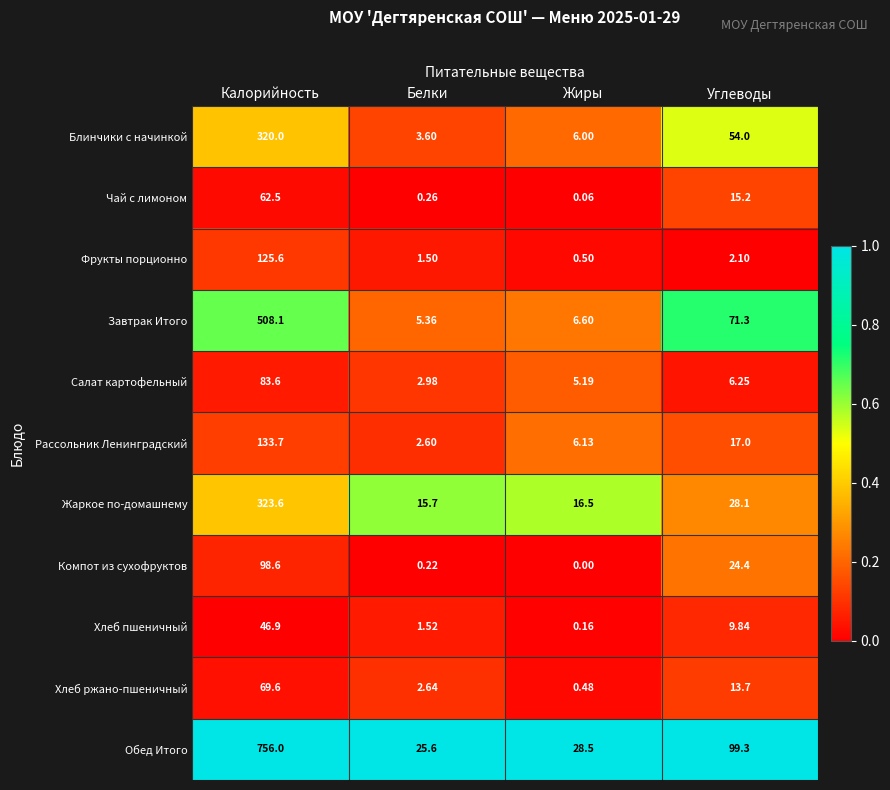

Rank the series by their maximum value, from highest to lowest.

Обед Итого, Завтрак Итого, Жаркое по-домашнему, Блинчики с начинкой, Рассольник Ленинградский, Фрукты порционно, Компот из сухофруктов, Салат картофельный, Хлеб ржано-пшеничный, Чай с лимоном, Хлеб пшеничный